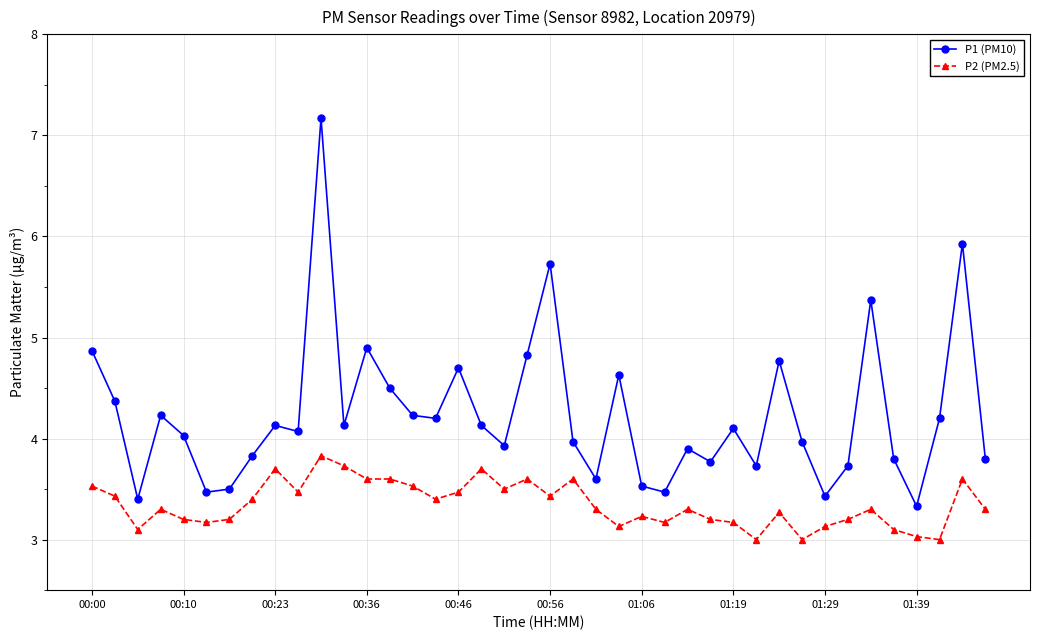

What is the minimum value for P1 (PM10)?

3.3